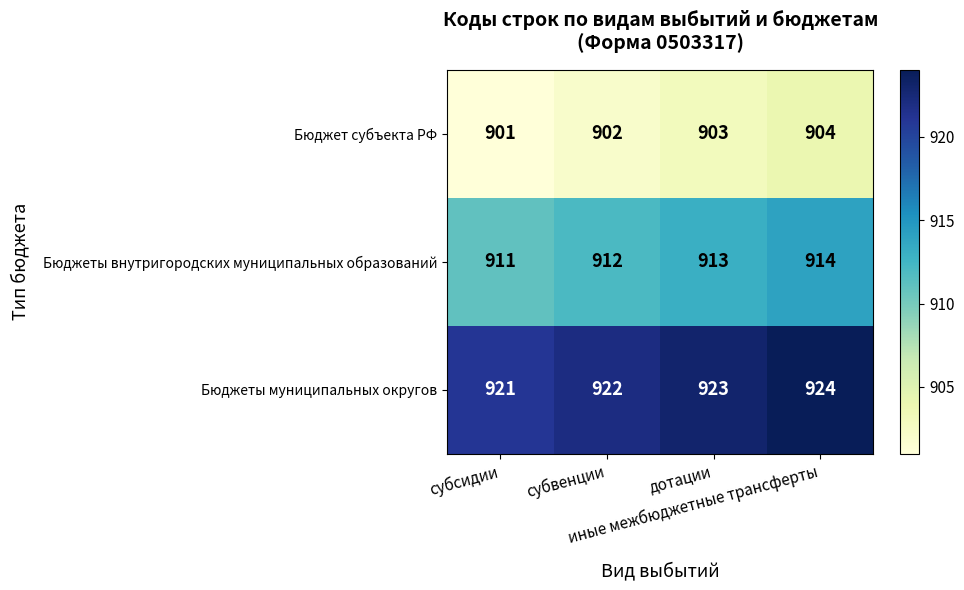

What is the difference between the maximum and minimum values in the Бюджеты муниципальных округов series?

3